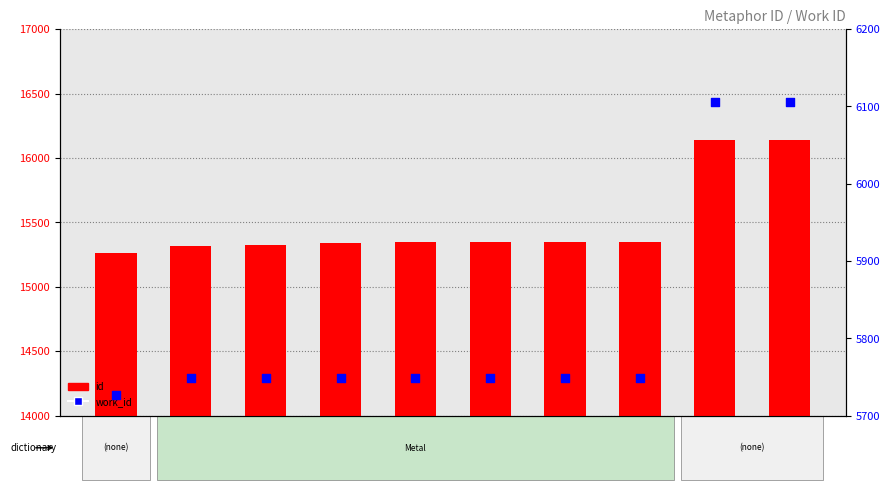

Is the value of work_id at id_15347 greater than the value of id at id_15343?

No